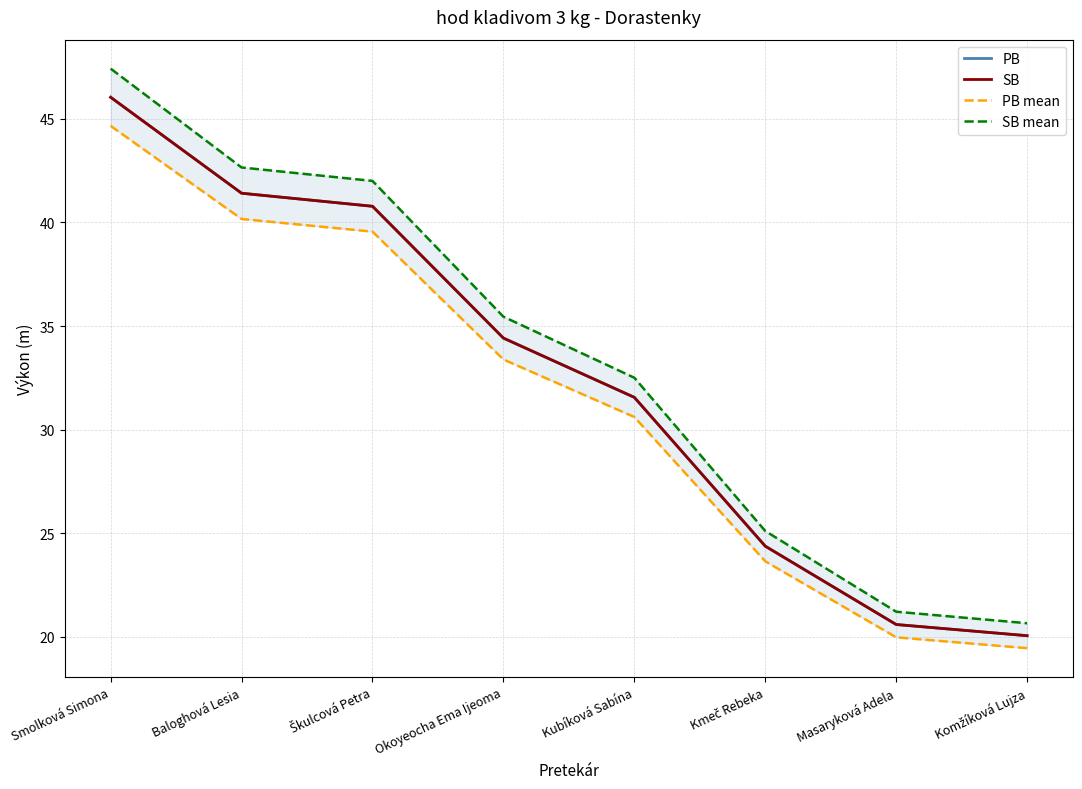

Rank the series at Kmeč Rebeka from highest to lowest value.

SB mean, PB, SB, PB mean